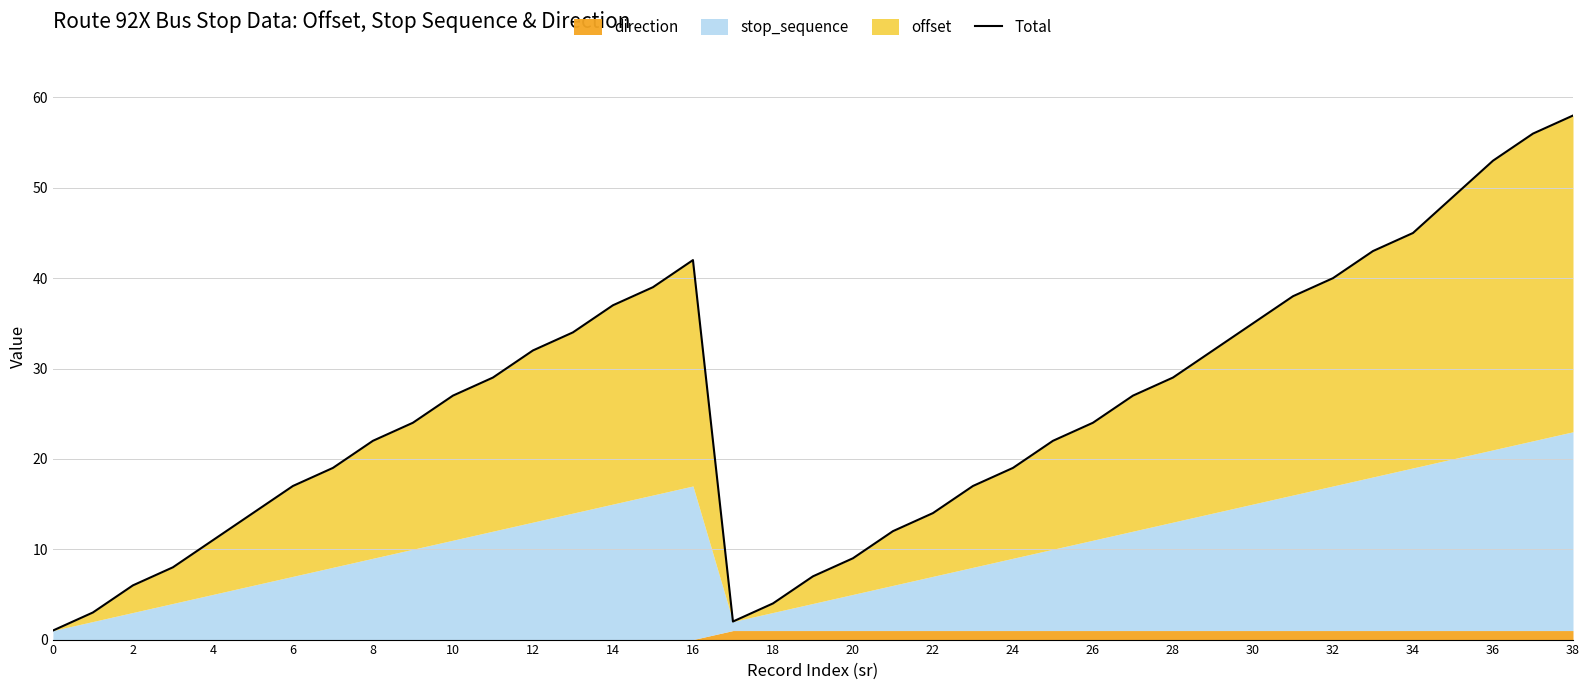

Is it true that the value at 16 is 29?

False